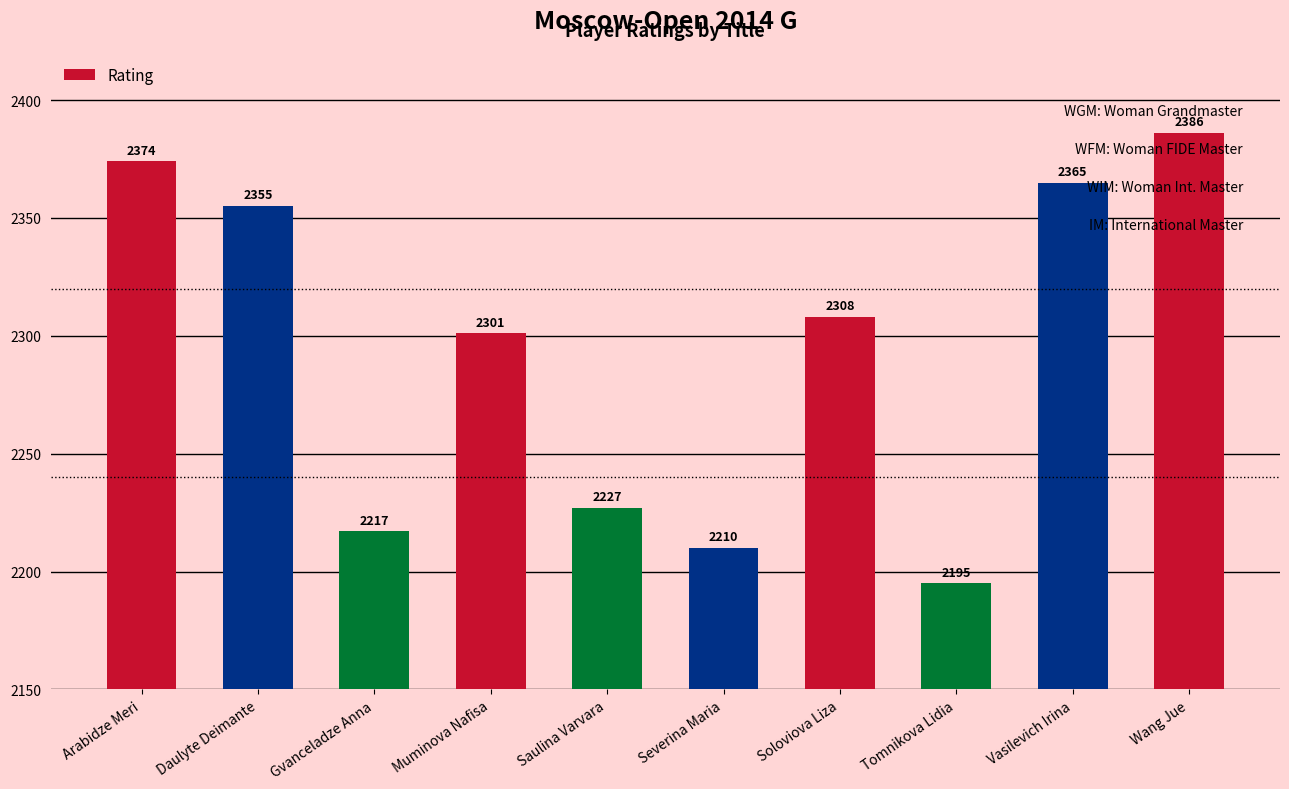

What is the value of the 7th bar from the left?

2308